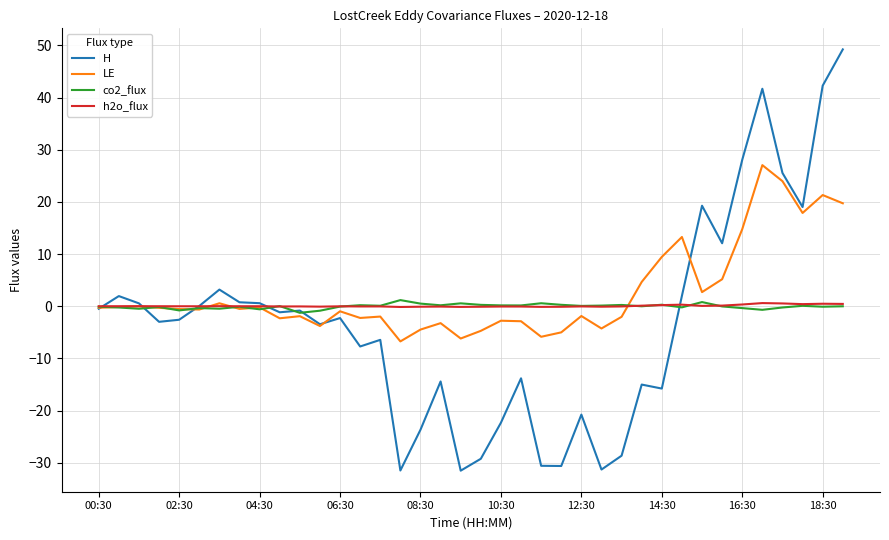

What is the maximum value for H?

49.2